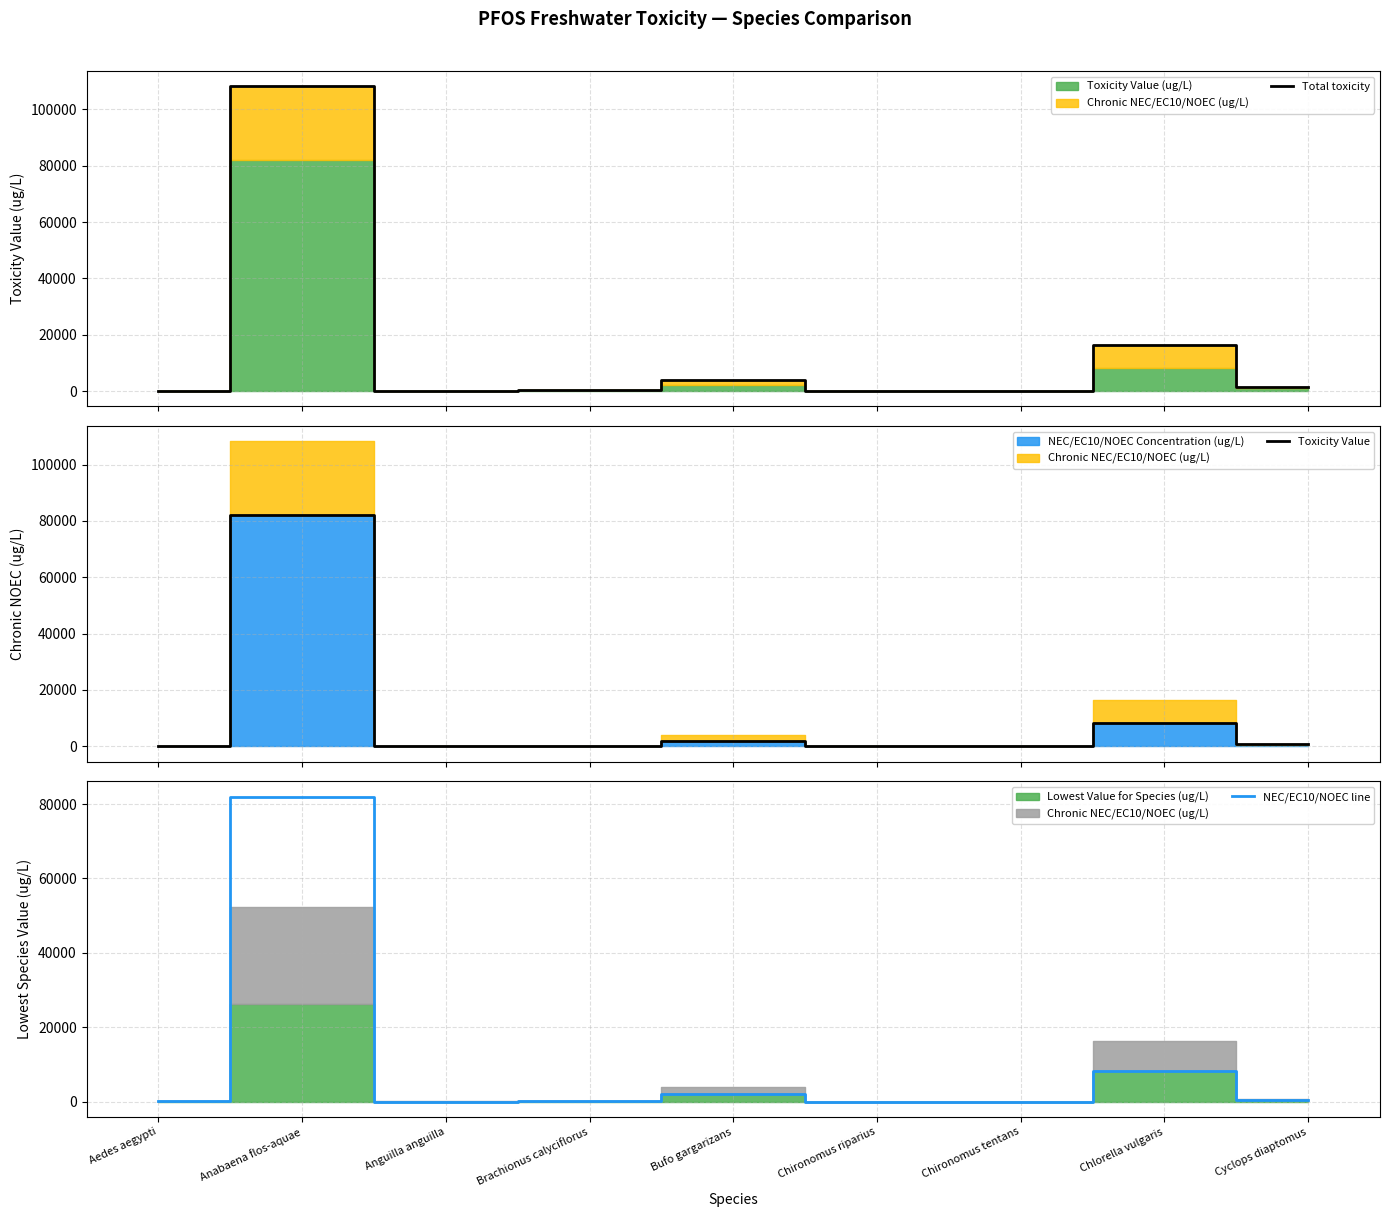

Reading left to right, transcribe all the data shown in this chart.

Total toxicity: 100.0	108200.0	22.0	350.0	4000.0	4.9	3.2	16400.0	1400.0
Toxicity Value: 50.0	82000.0	11.0	250.0	2000.0	3.5	2.3	8200.0	1000.0
NEC/EC10/NOEC line: 50.0	82000.0	11.0	100.0	2000.0	1.4	0.9	8200.0	400.0